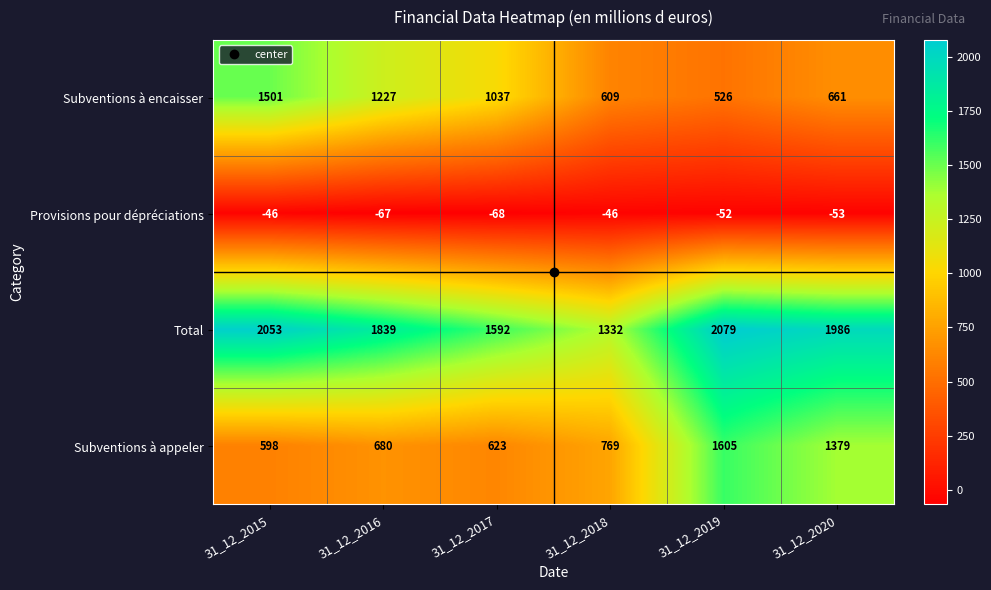

What is the average value of the Subventions à appeler series?

942